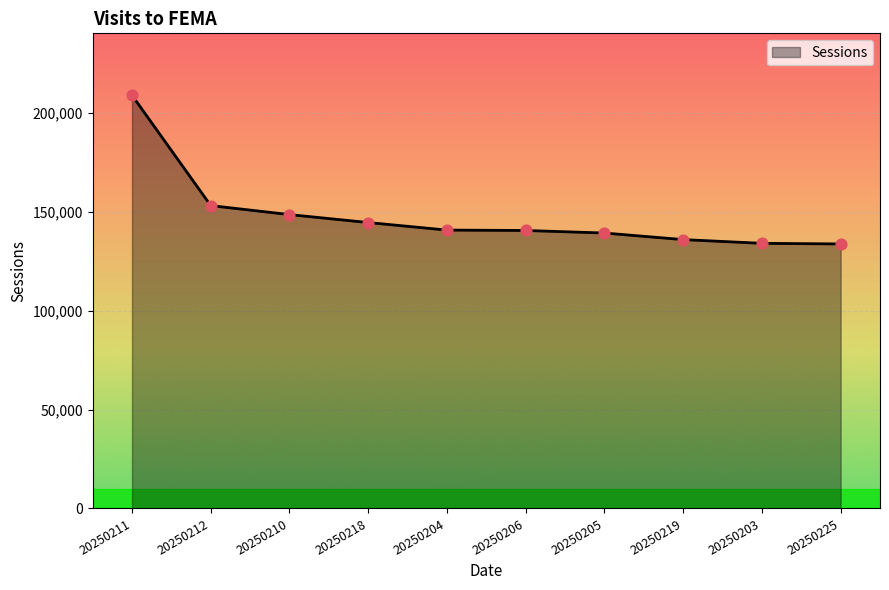

Between 20250225 and 20250205, which is larger?

20250205